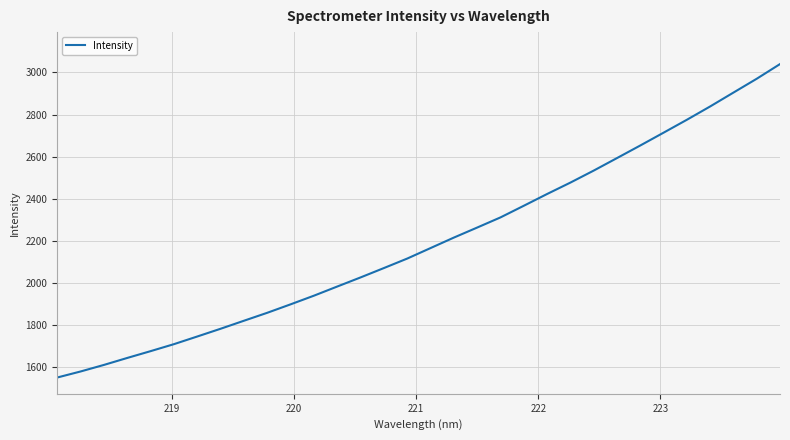

What is the maximum value shown in the chart?

3040.0